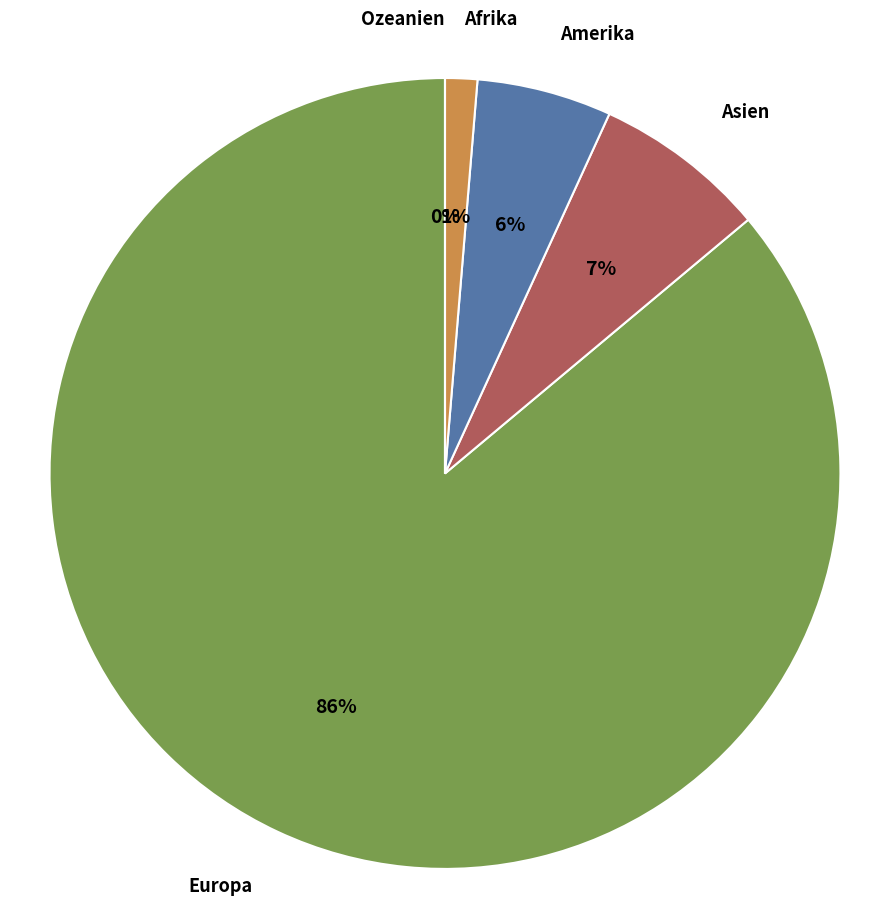

To the nearest percent, what percentage of the pie is Amerika?

6%